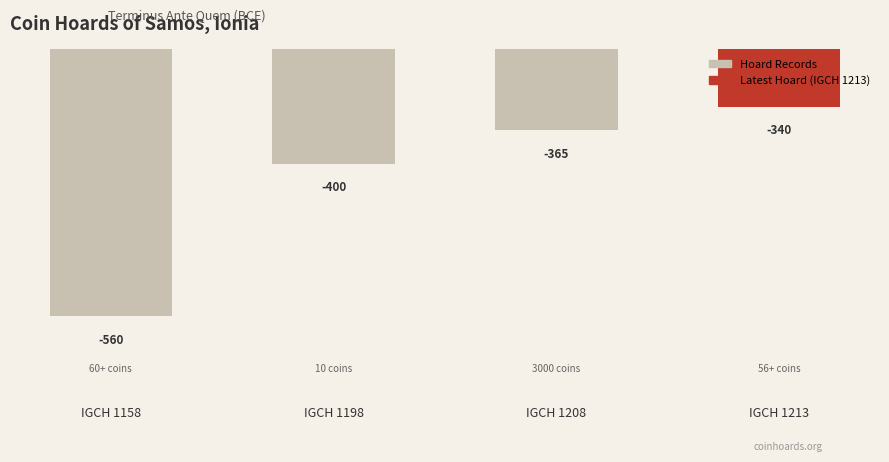

What is the greatest value displayed?

-340